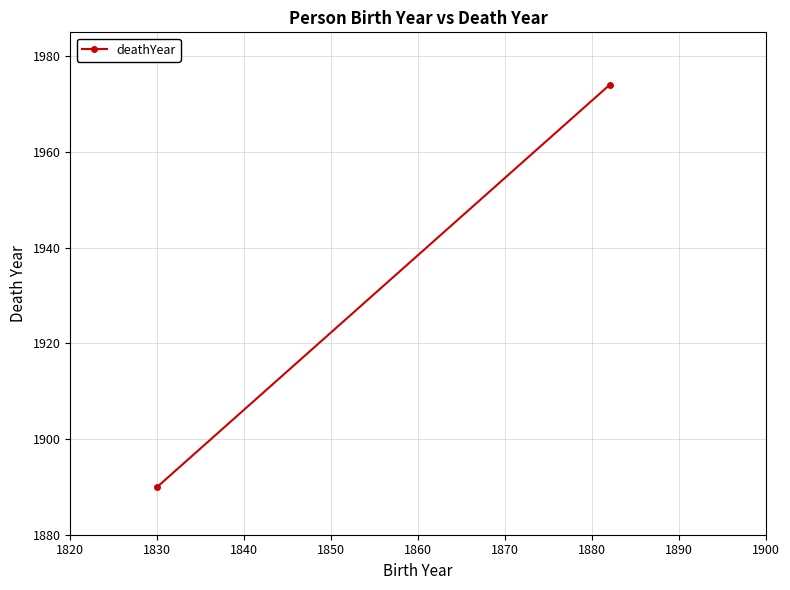

The value at 1830 is 912. True or false?

False